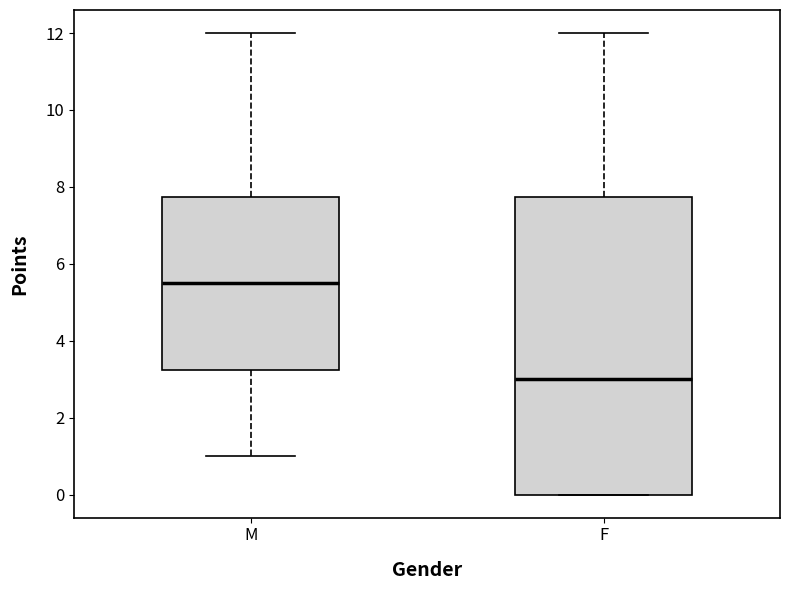

Comparing the boxes themselves (not the whiskers), which one is the tallest?

F